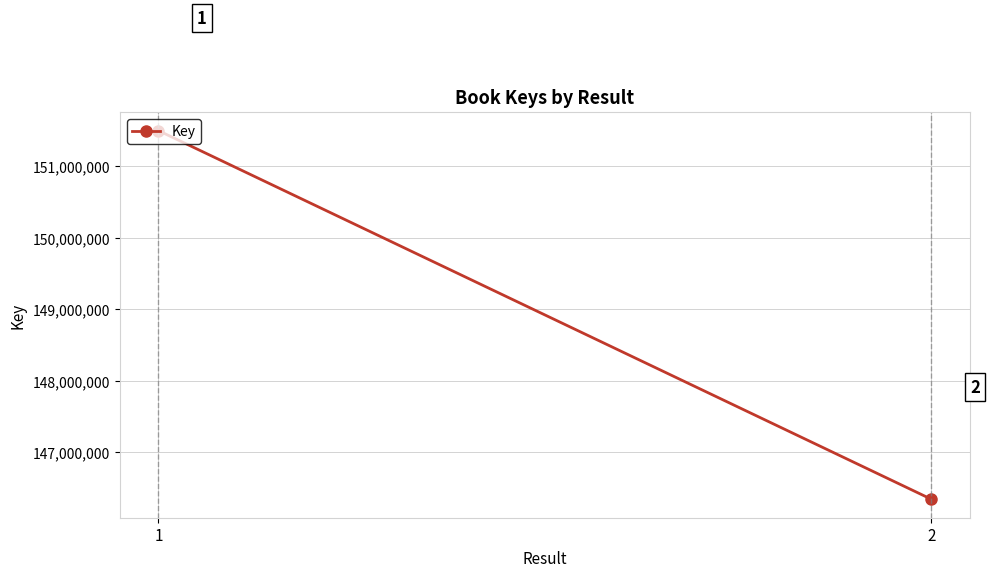

Is it true that the value at 1 is 85915256?

False